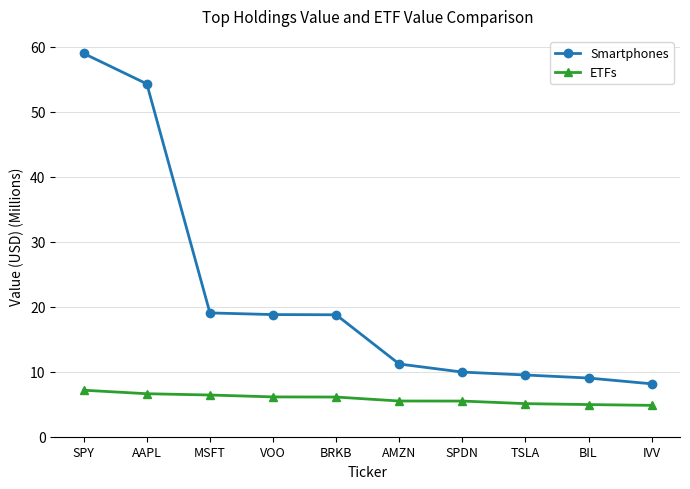

At which label does Smartphones reach its minimum?

IVV